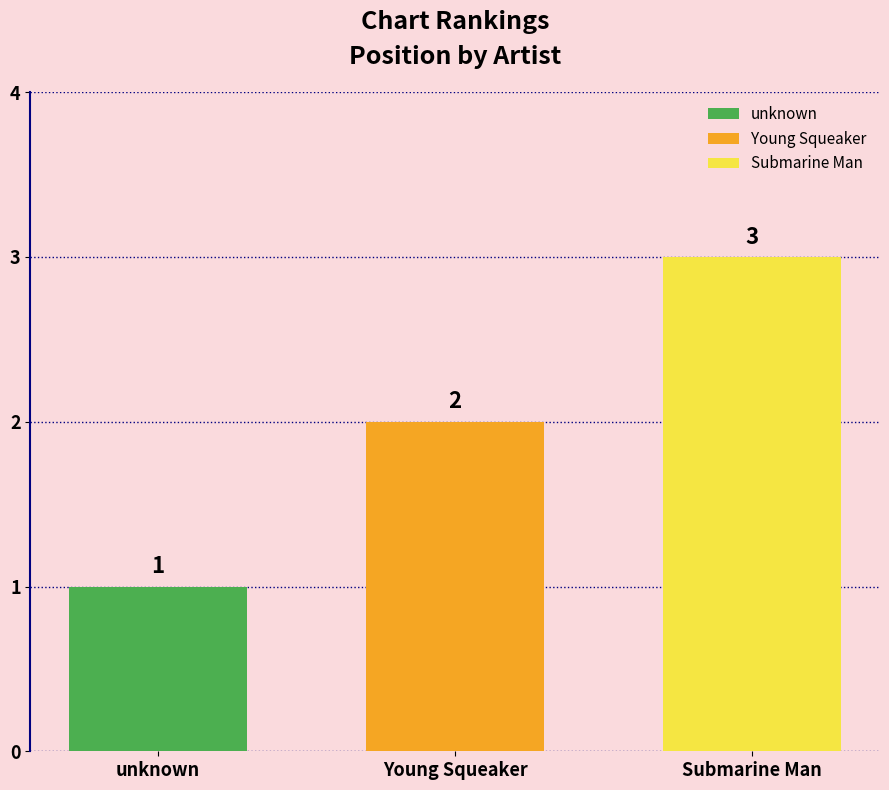

True or false: unknown has a value of 0 at Young Squeaker.

False